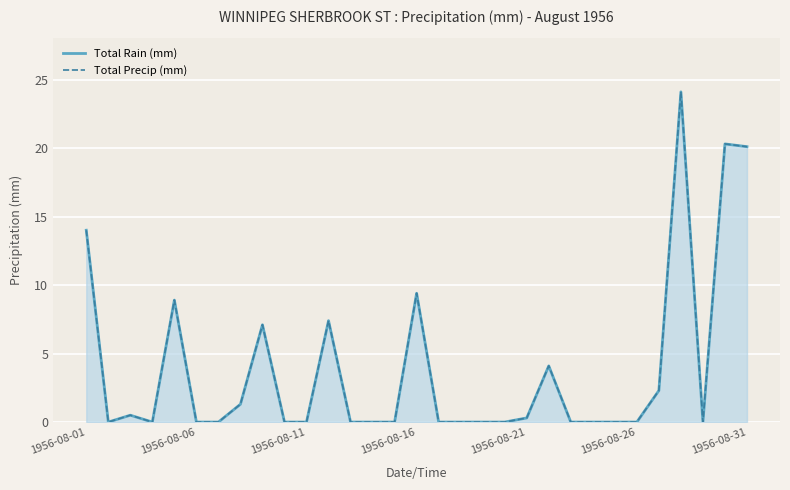

What are all the series names shown in the legend?

Total Rain (mm), Total Precip (mm)